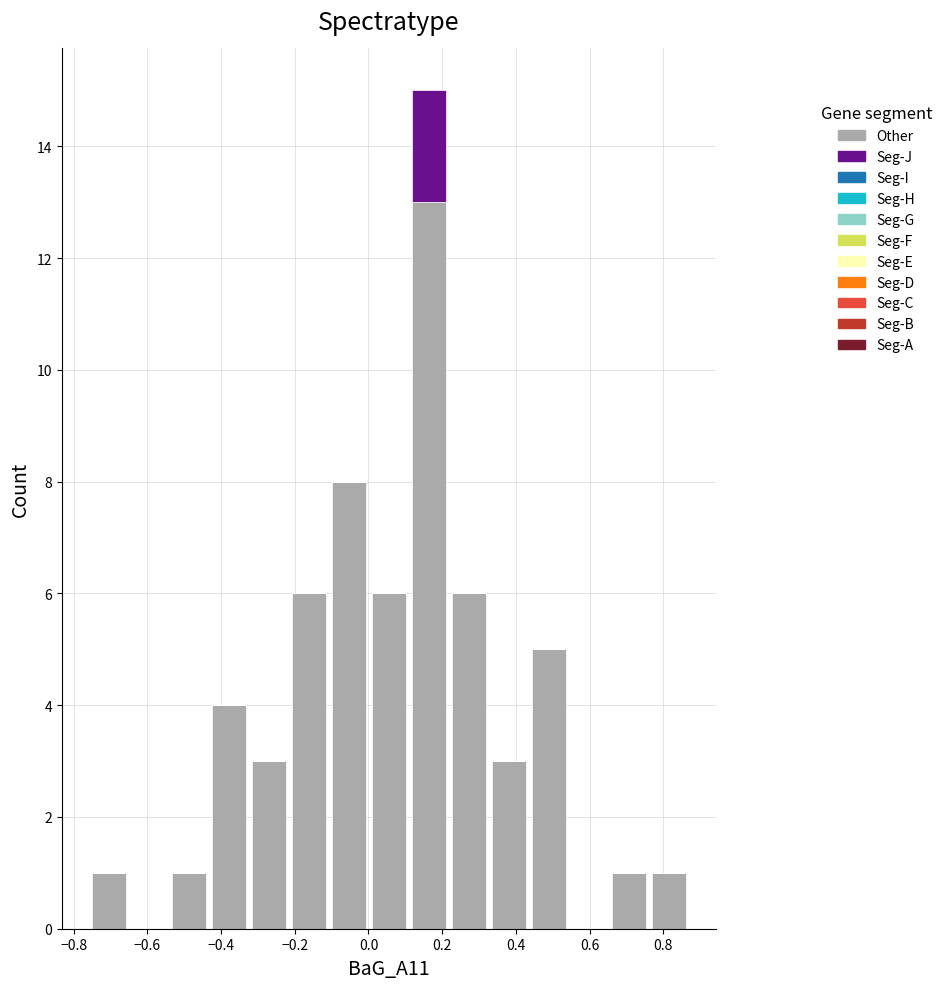

Reading left to right, transcribe this chart: for each stacked bar, give the range it covers on the x-axis and its total height. Neither the bar edges nor the heights are printed on the chart, so give them approximately, as read against the axes.

-0.76 to -0.66: 1
-0.66 to -0.54: 0
-0.54 to -0.44: 1
-0.44 to -0.32: 4
-0.32 to -0.22: 3
-0.22 to -0.10: 6
-0.10 to 0.00: 8
0.00 to 0.10: 6
0.10 to 0.22: 15
0.22 to 0.32: 6
0.32 to 0.44: 3
0.44 to 0.54: 5
0.54 to 0.66: 0
0.66 to 0.76: 1
0.76 to 0.88: 1